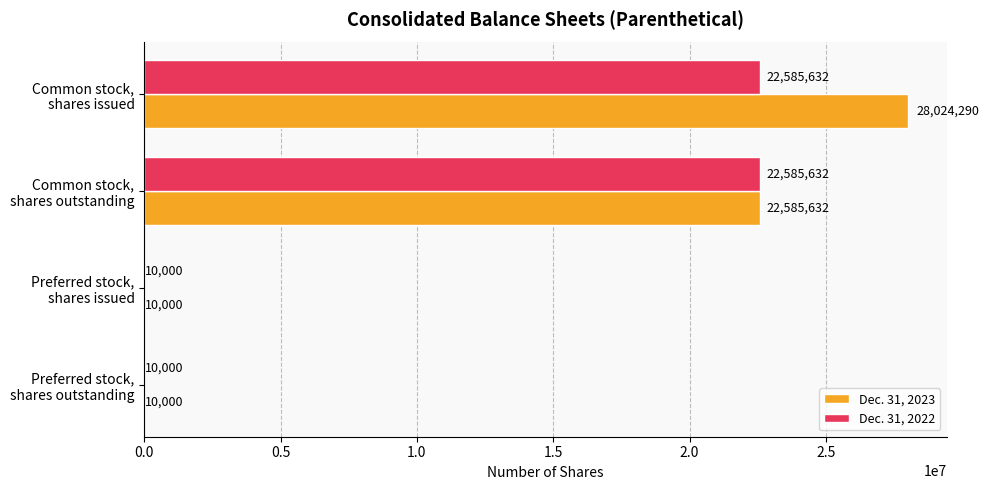

How many Dec. 31, 2022 values are between 10000 and 22585632?

4